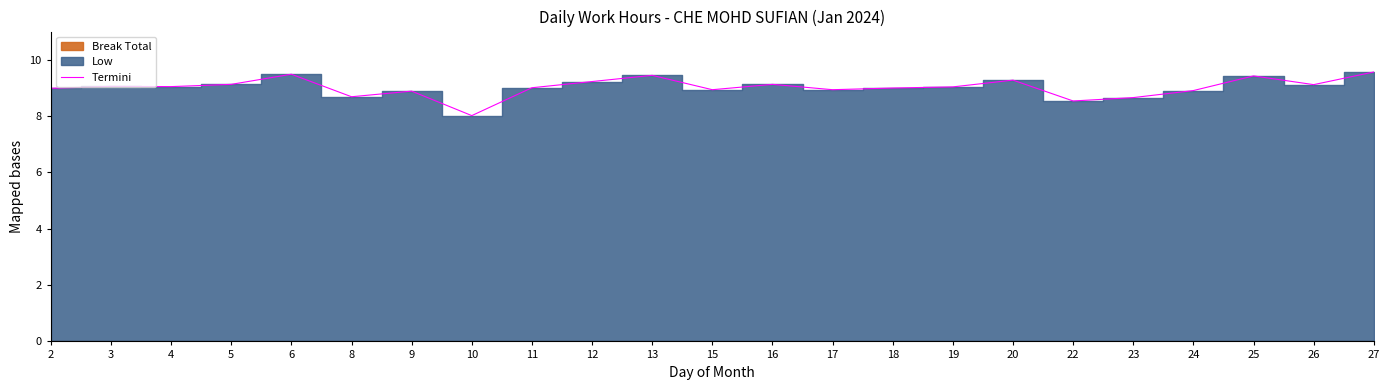

Which label corresponds to the smallest value in the chart?

10